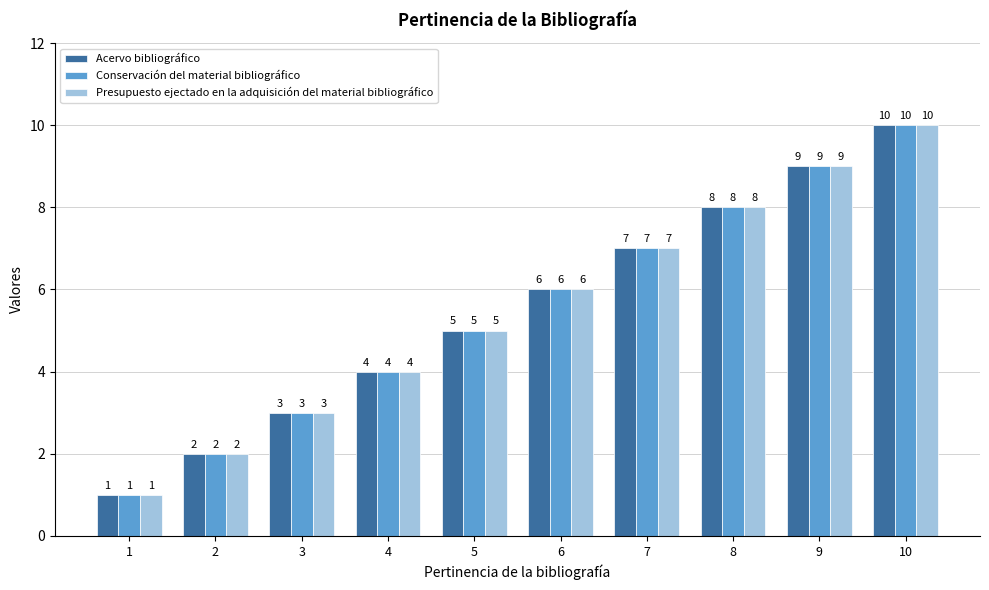

Where is Acervo bibliográfico nearest to the value 5?

5